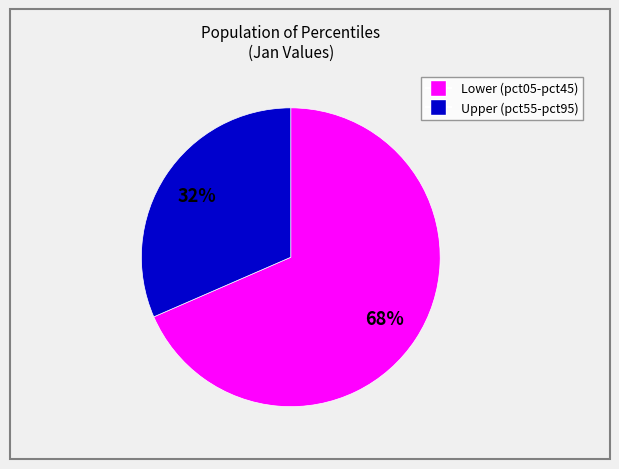

Is there a majority slice in this chart?

Yes